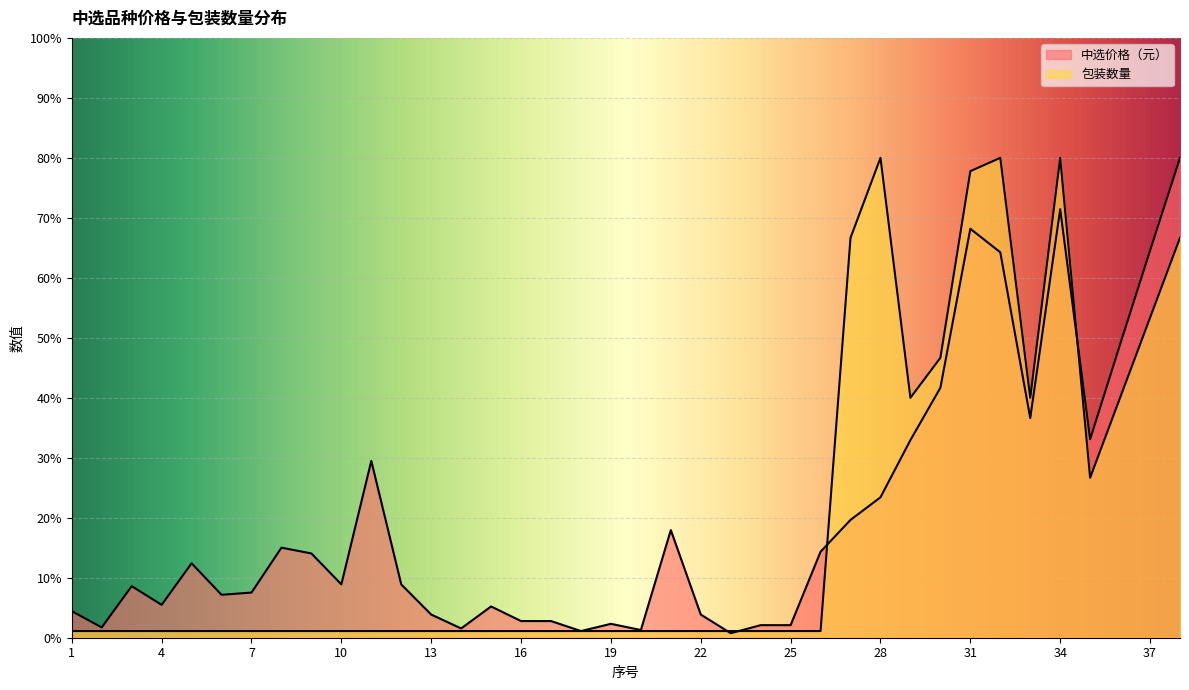

What are all the series names shown in the legend?

中选价格（元）, 包装数量